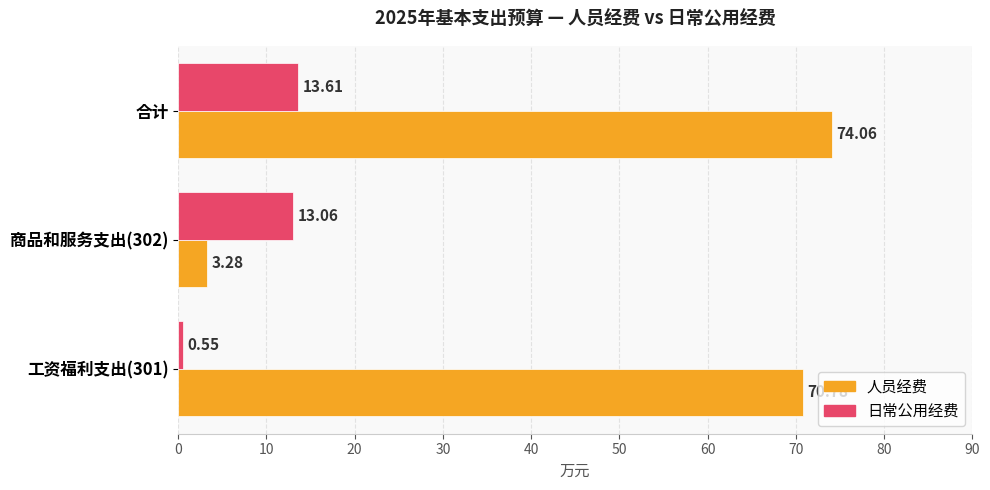

At which category is the sum across all series the highest?

合计